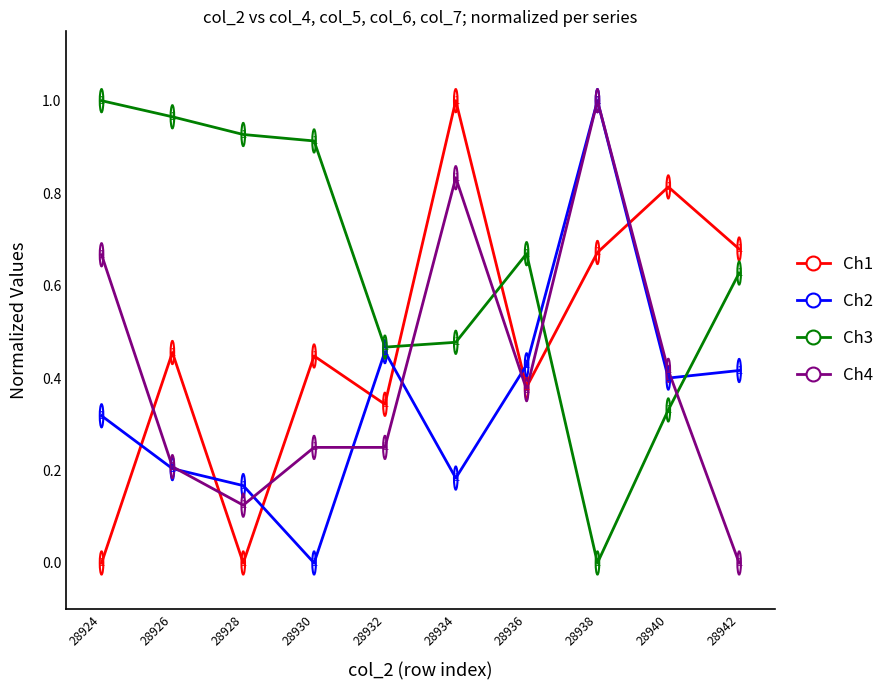

How many lines are shown in the chart?

4